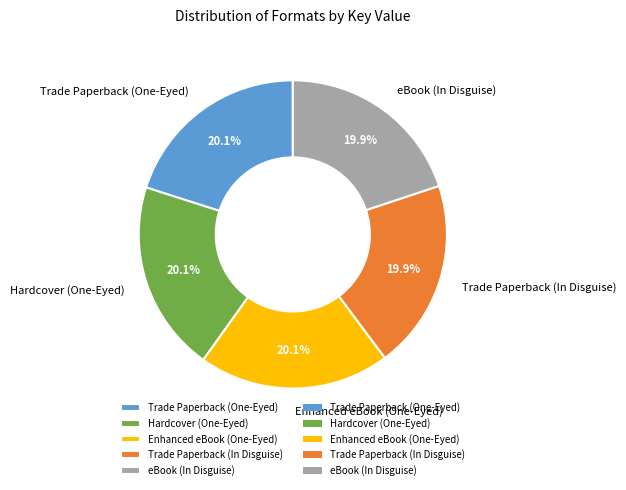

Combined, do Enhanced eBook (One-Eyed) and Trade Paperback (One-Eyed) account for over 50%?

No